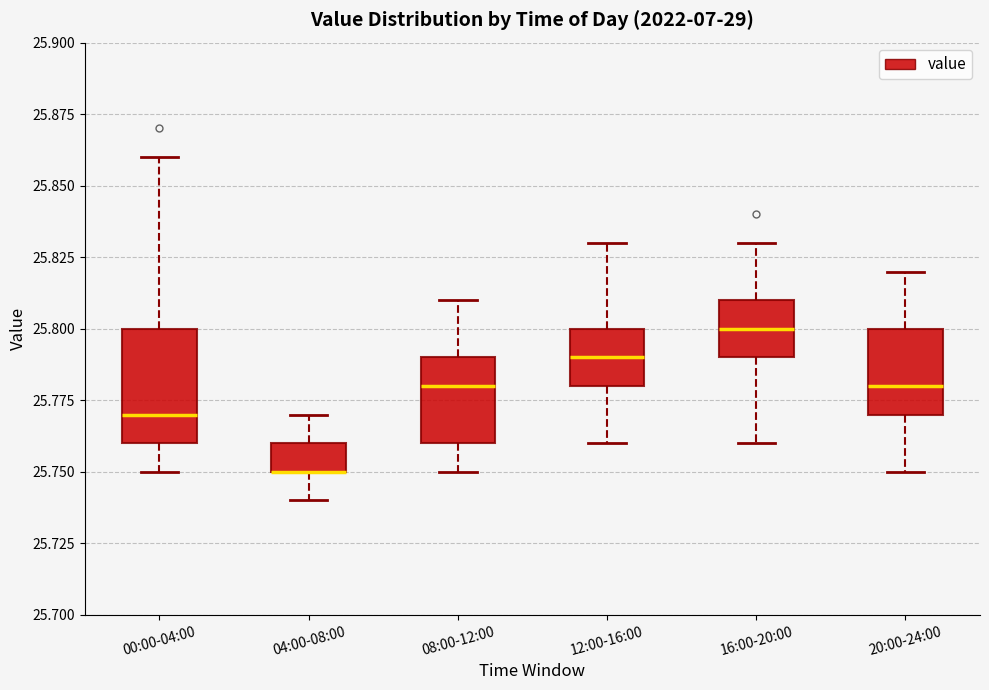

Comparing the boxes themselves (not the whiskers), which one is the tallest?

00:00-04:00